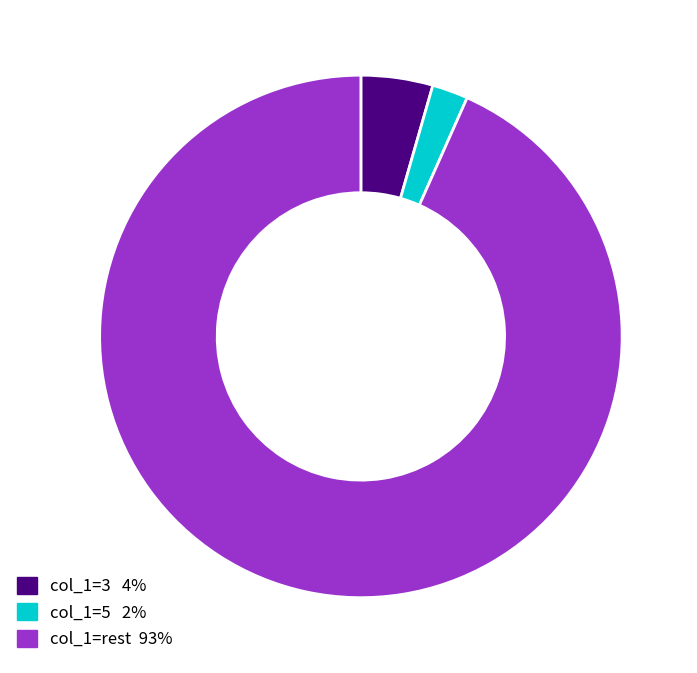

How many slices are in this pie chart?

3